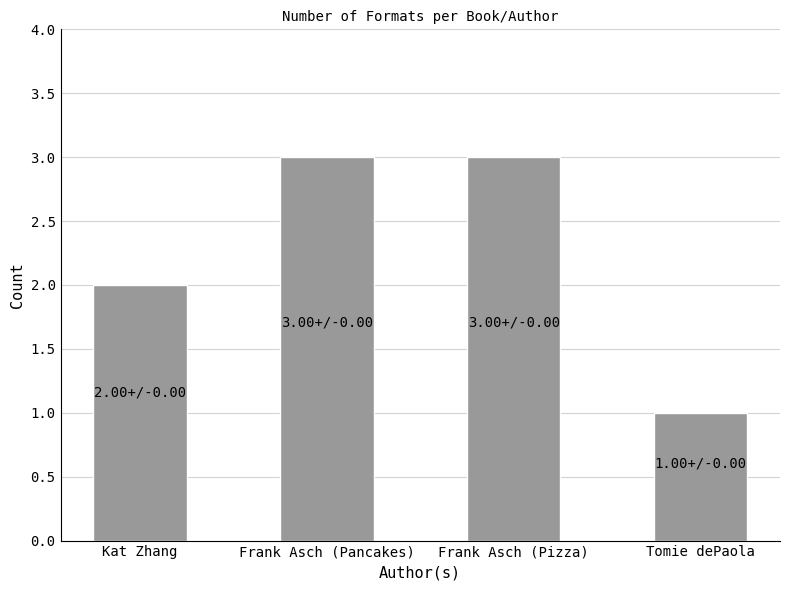

What value does the data have at Frank Asch (Pizza)?

3